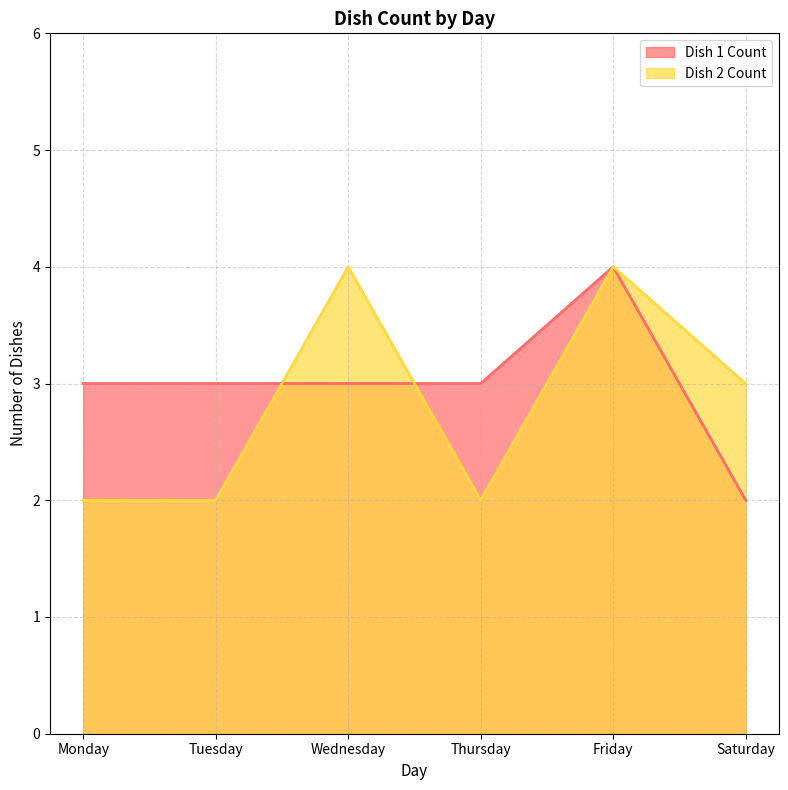

What is the value of the Dish 1 Count point at the 1st from the left?

3